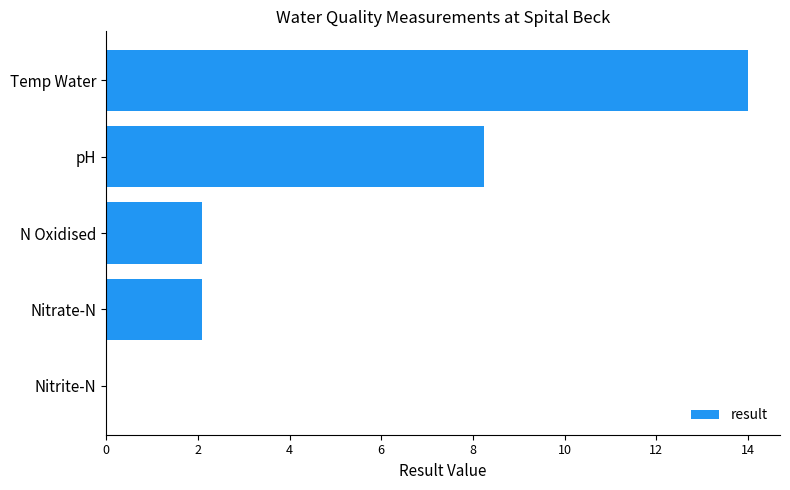

What is the greatest value displayed?

14.0